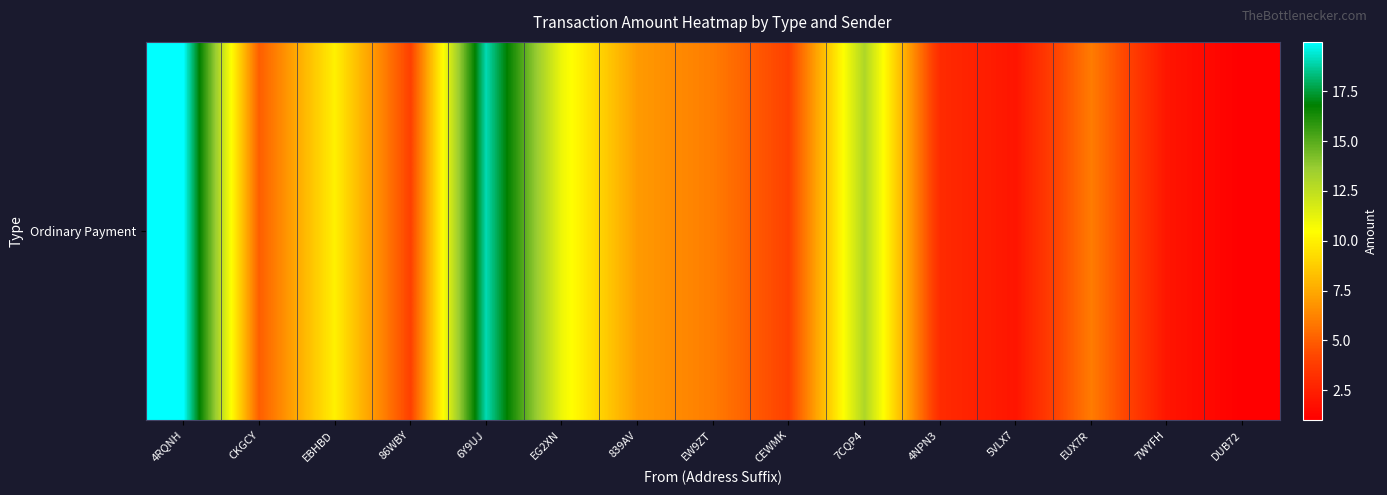

Is it true that the value at CKGCY is 5.0?

True